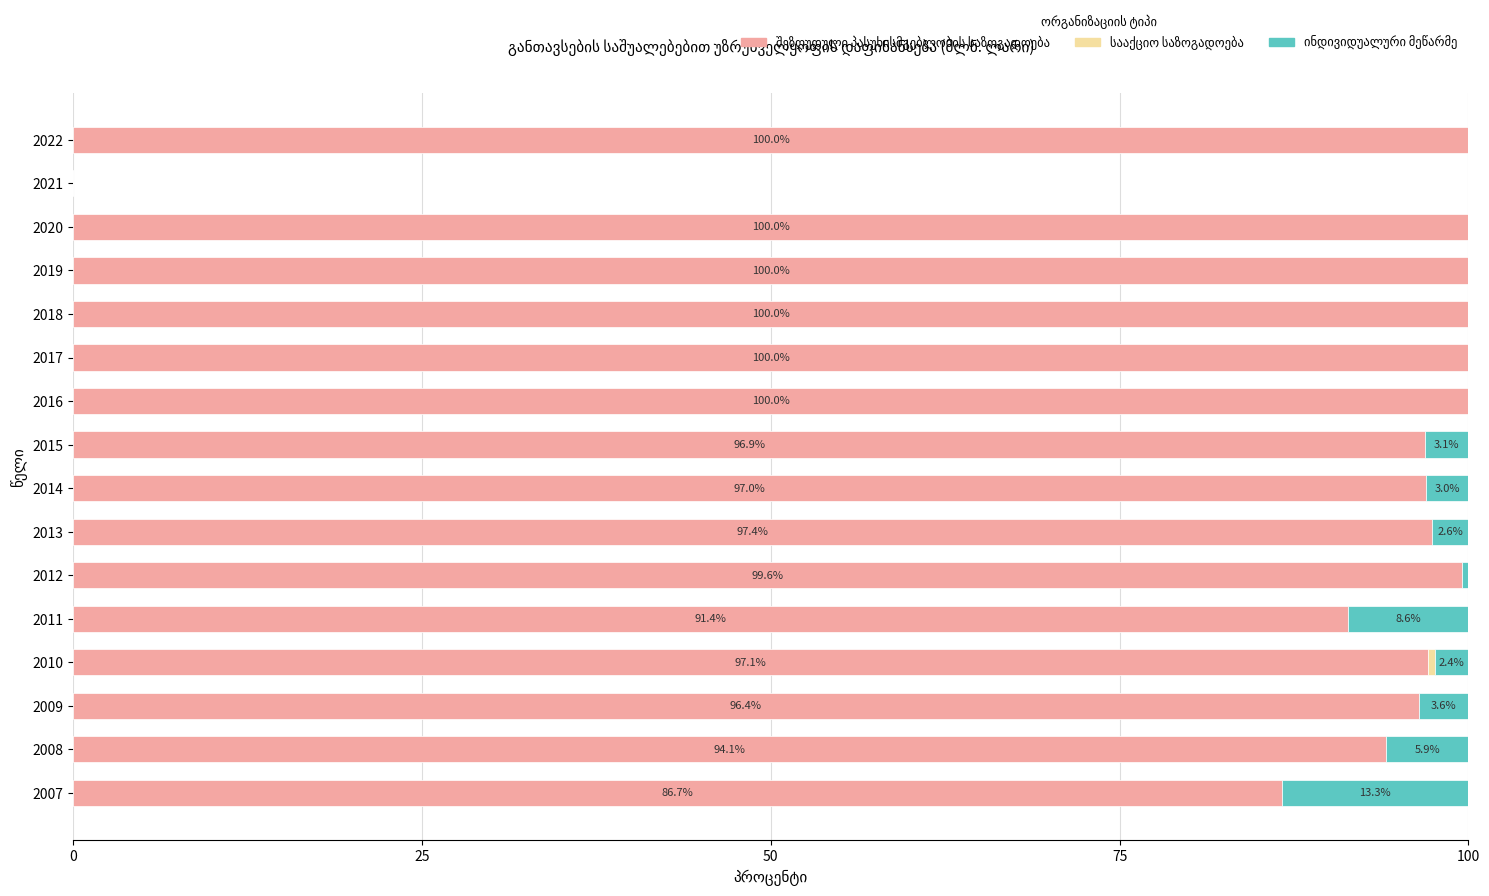

What is the total value across all series at 2017?

100.0